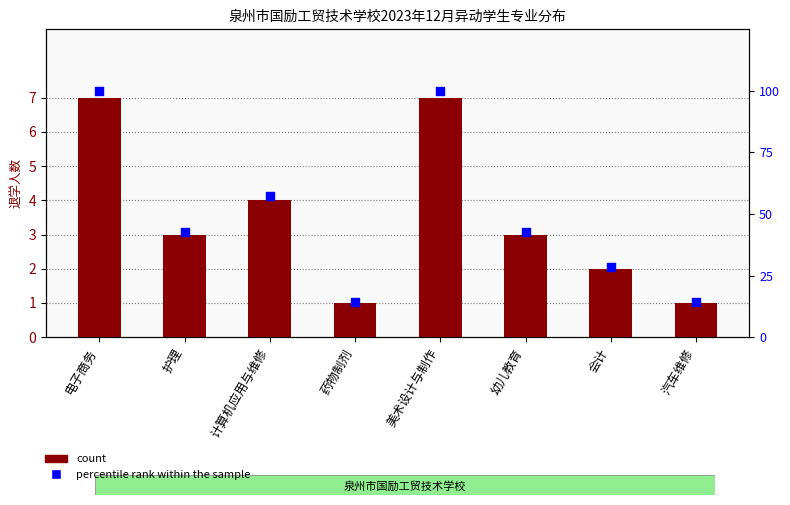

What are all the series names shown in the legend?

count, percentile rank within the sample